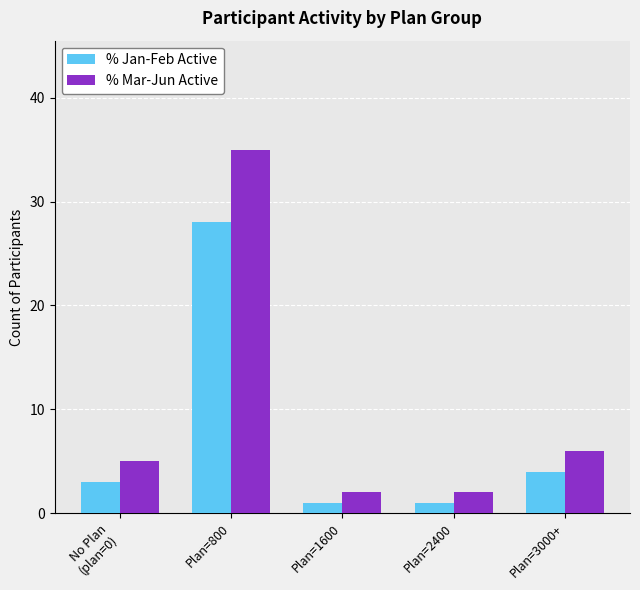

How many bars are there in total?

10